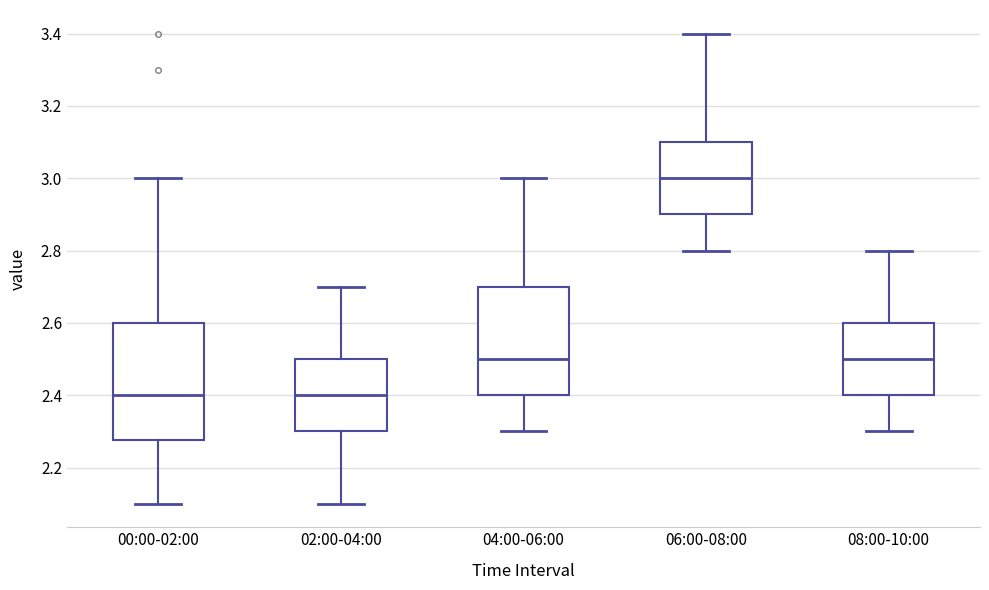

Where does the median line of the box for 00:00-02:00 sit on the y-axis? The values are not printed on the chart, so give them approximately, as read against the axis.

2.40